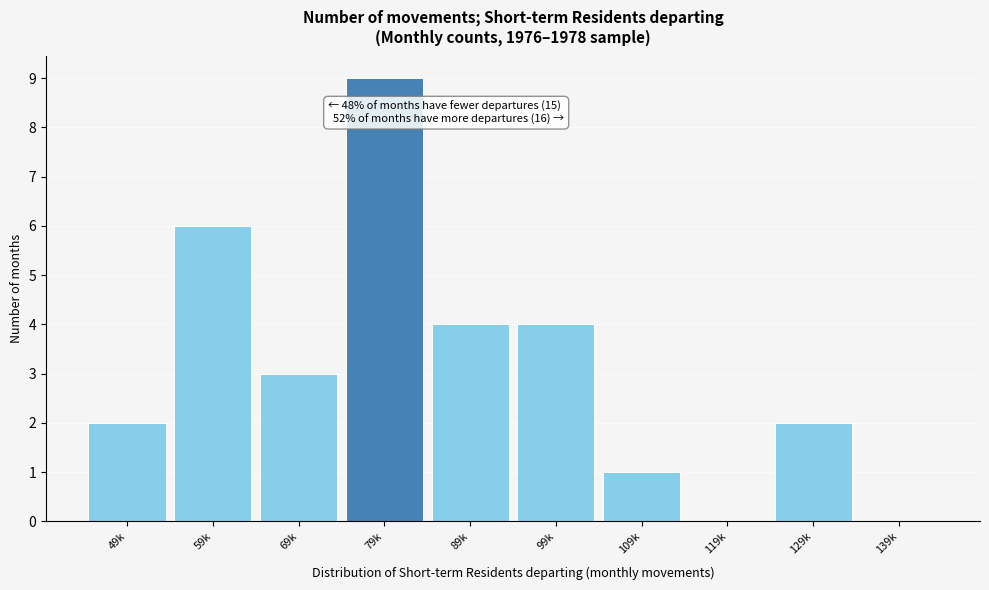

Reading left to right, what are all the values shown in this chart?

49k=2	59k=6	69k=3	79k=9	89k=4	99k=4	109k=1	119k=0	129k=2	139k=0